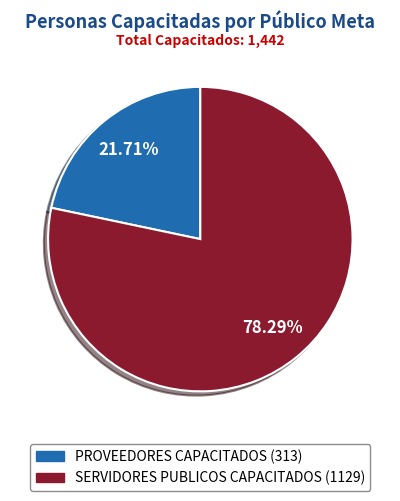

Count the number of slices in the pie.

2